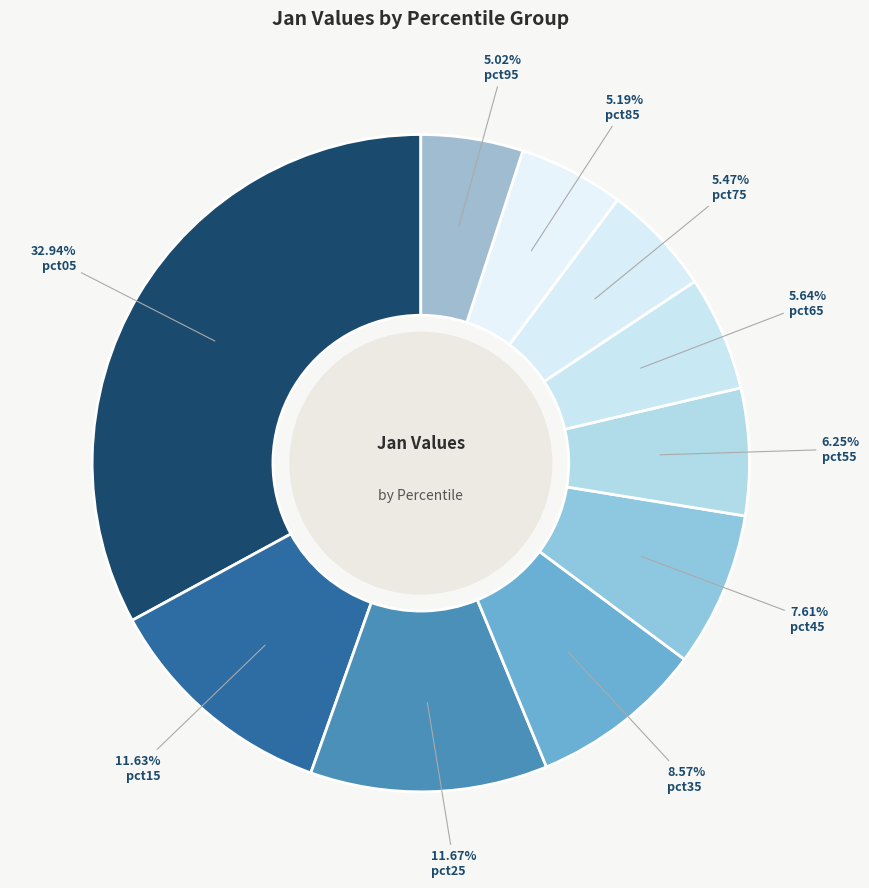

To the nearest percent, what is the difference between the largest and smallest slice percentages?

28%